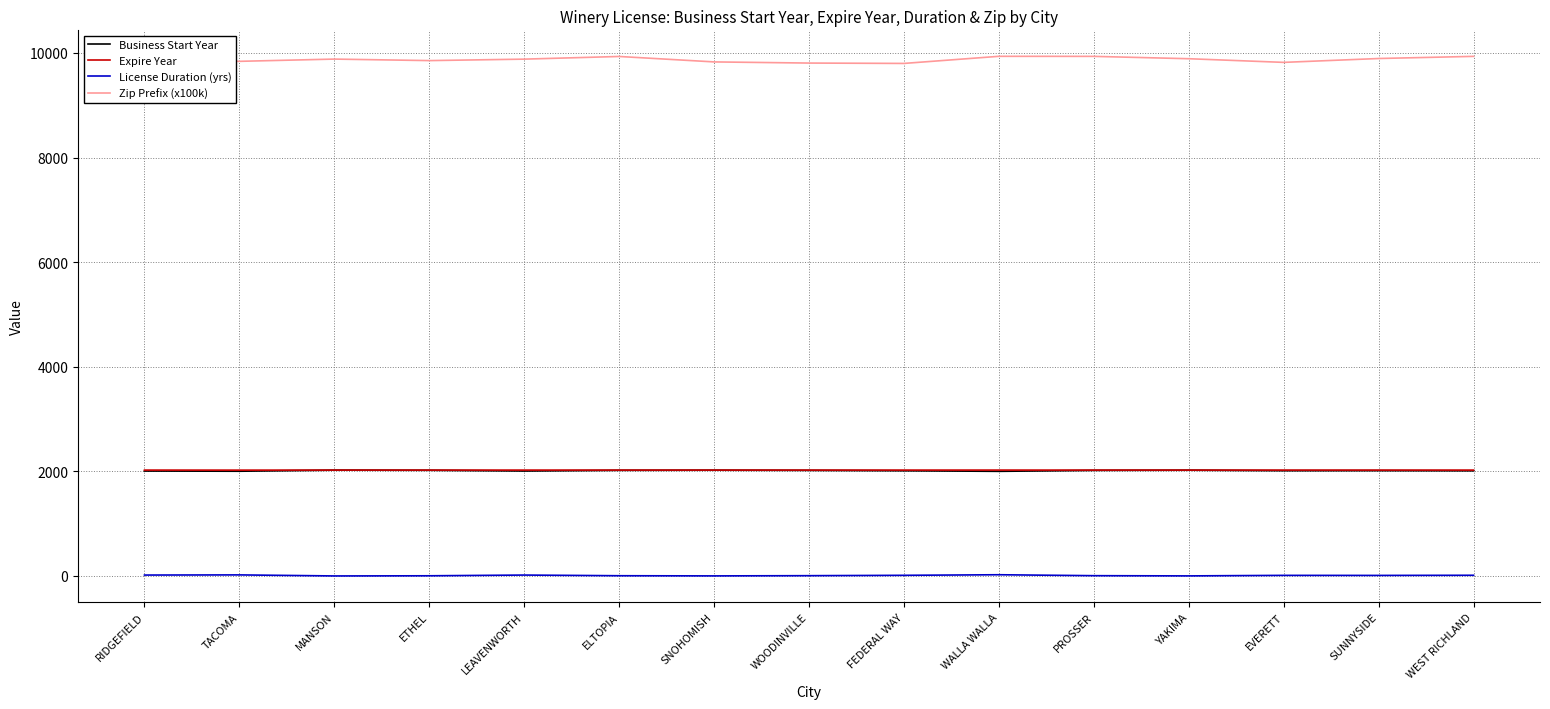

What is the spread (max minus min) of values at SNOHOMISH?

9827